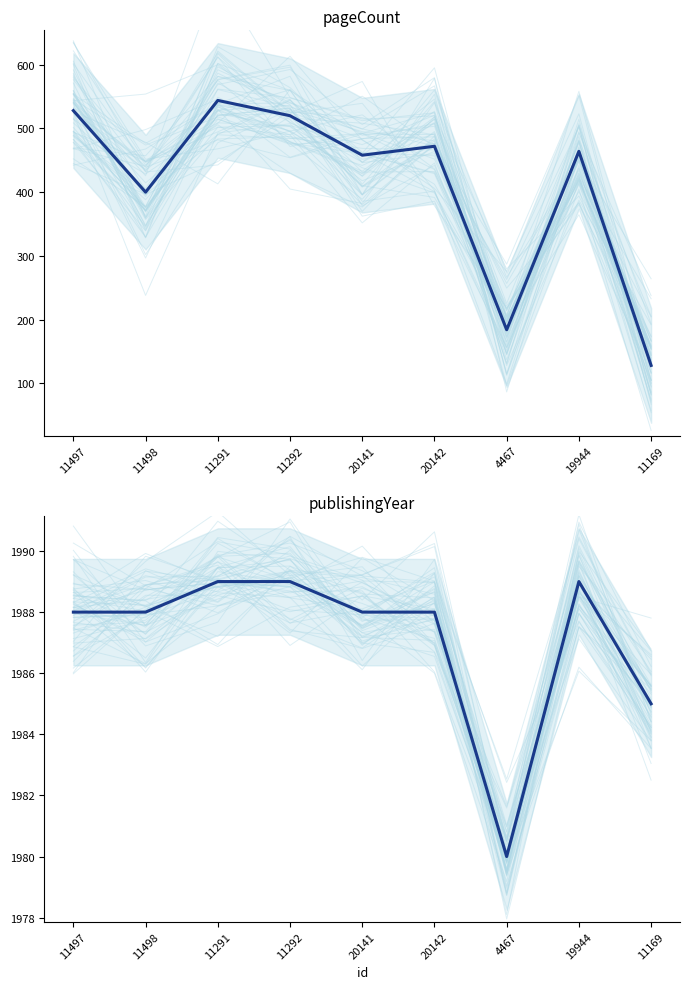

What is the spread (max minus min) of values at 20141?

1530